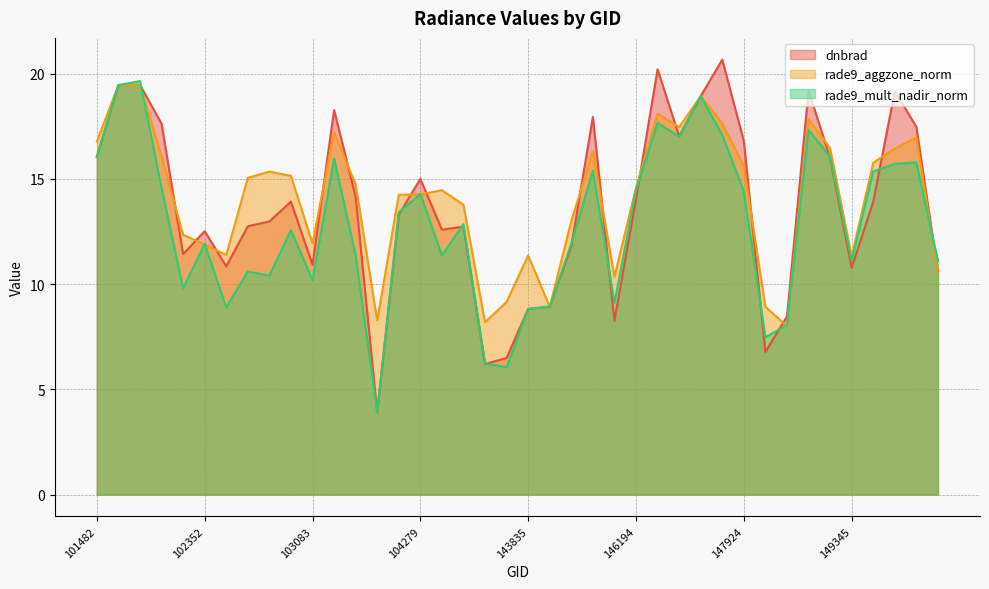

How many times do rade9_mult_nadir_norm and dnbrad cross each other?

13